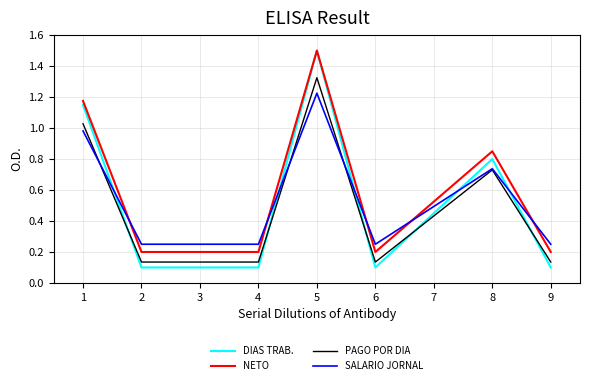

How many intersections are there between NETO and SALARIO JORNAL?

5